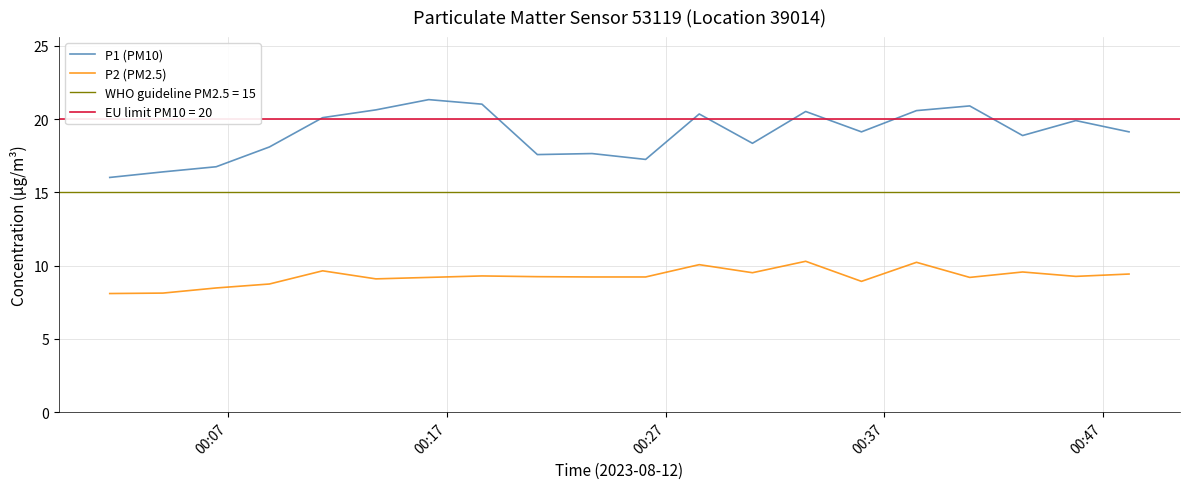

What is the minimum value for P2 (PM2.5)?

8.1